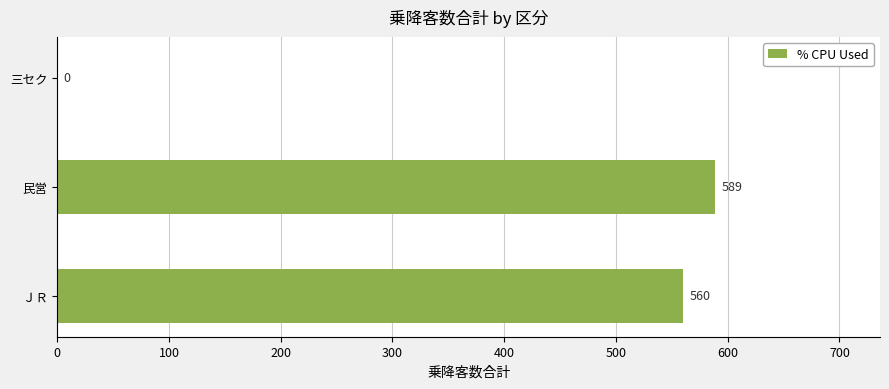

Which has a higher value, 三セク or ＪＲ?

ＪＲ